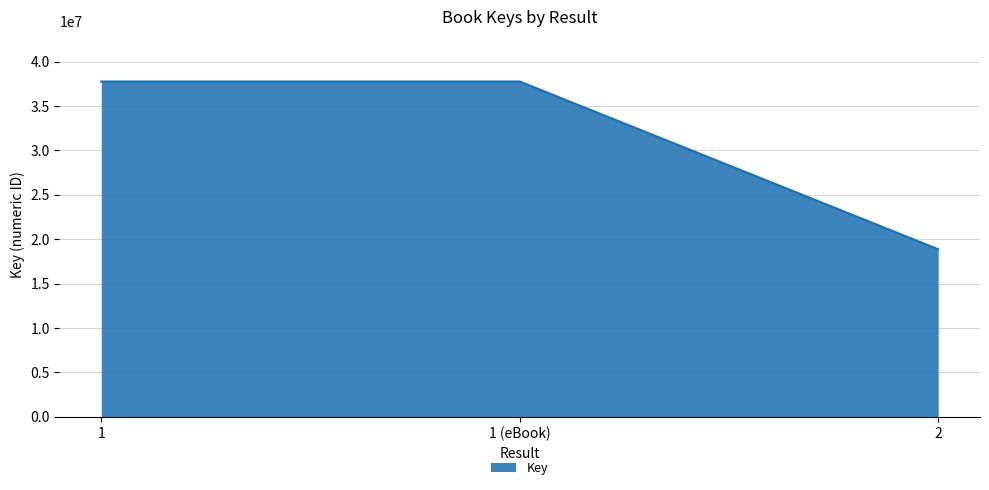

Approximately how many times larger is the value at 2 compared to 1?

0.5